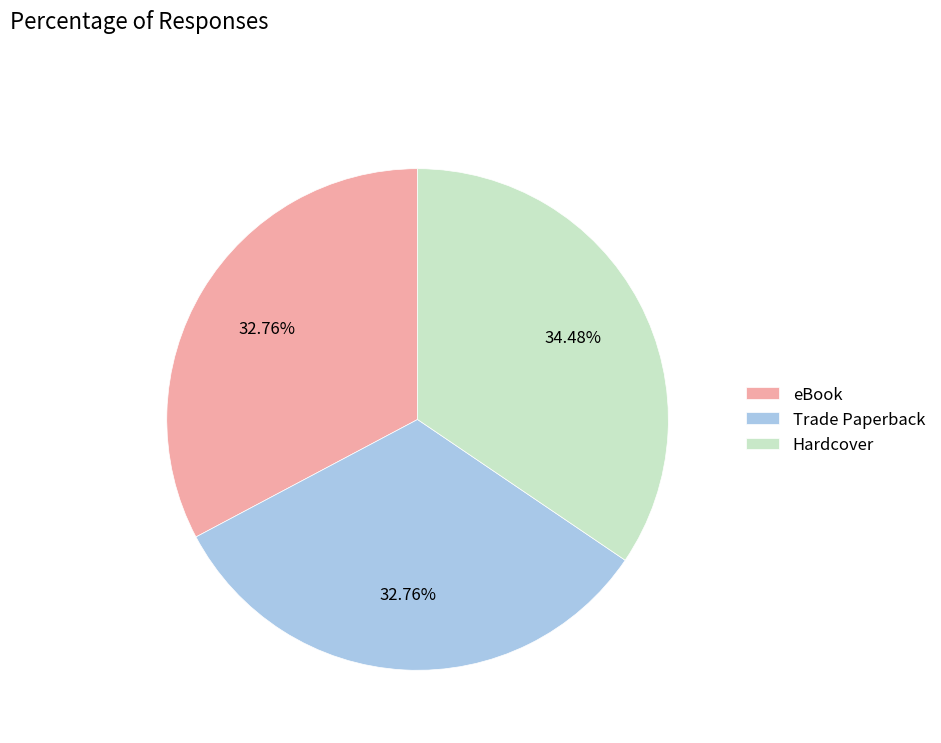

What percentage is the Hardcover slice, to the nearest percent?

34%